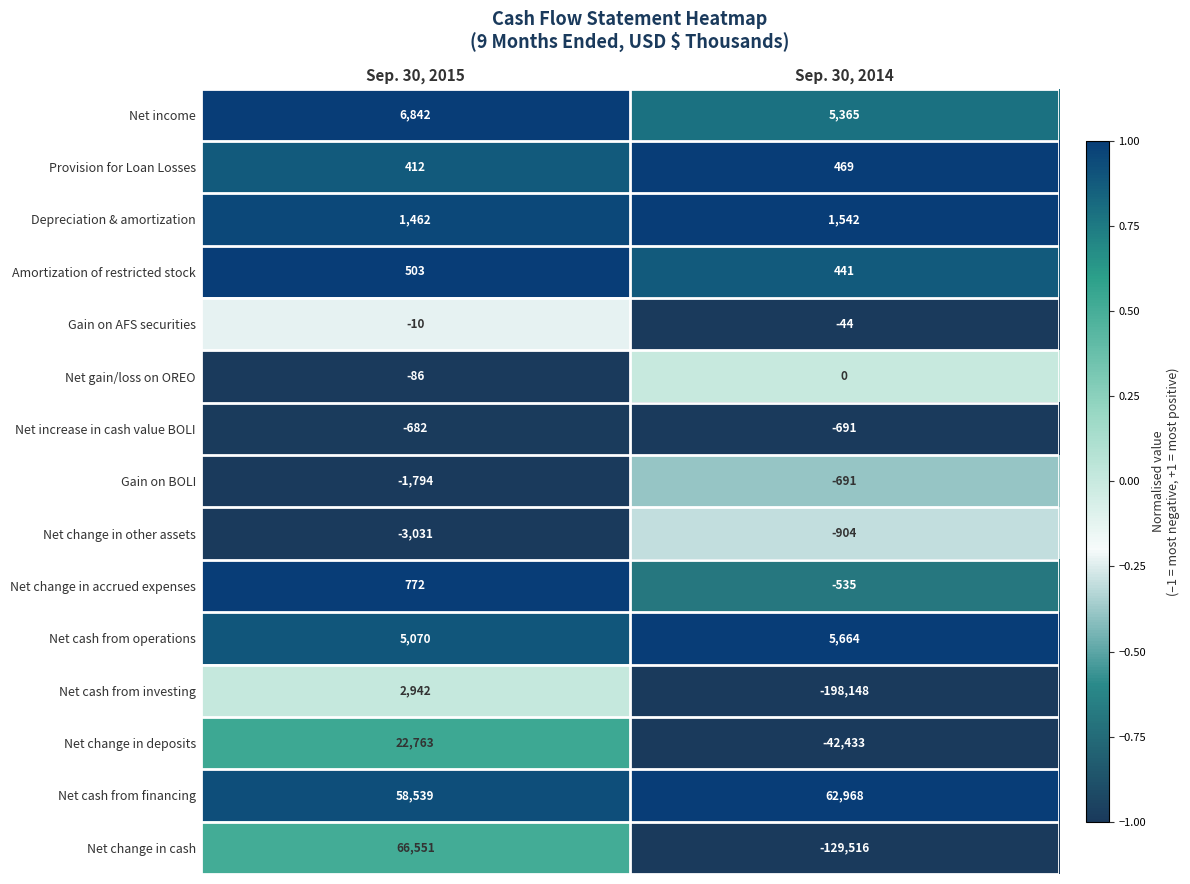

Reading right to left, transcribe all the data shown in this chart.

Net income: 5365	6842
Provision for Loan Losses: 469	412
Depreciation & amortization: 1542	1462
Amortization of restricted stock: 441	503
Gain on AFS securities: -44	-10
Net gain/loss on OREO: 0	-86
Net increase in cash value BOLI: -691	-682
Gain on BOLI: -691	-1794
Net change in other assets: -904	-3031
Net change in accrued expenses: -535	772
Net cash from operations: 5664	5070
Net cash from investing: -198148	2942
Net change in deposits: -42433	22763
Net cash from financing: 62968	58539
Net change in cash: -129516	66551